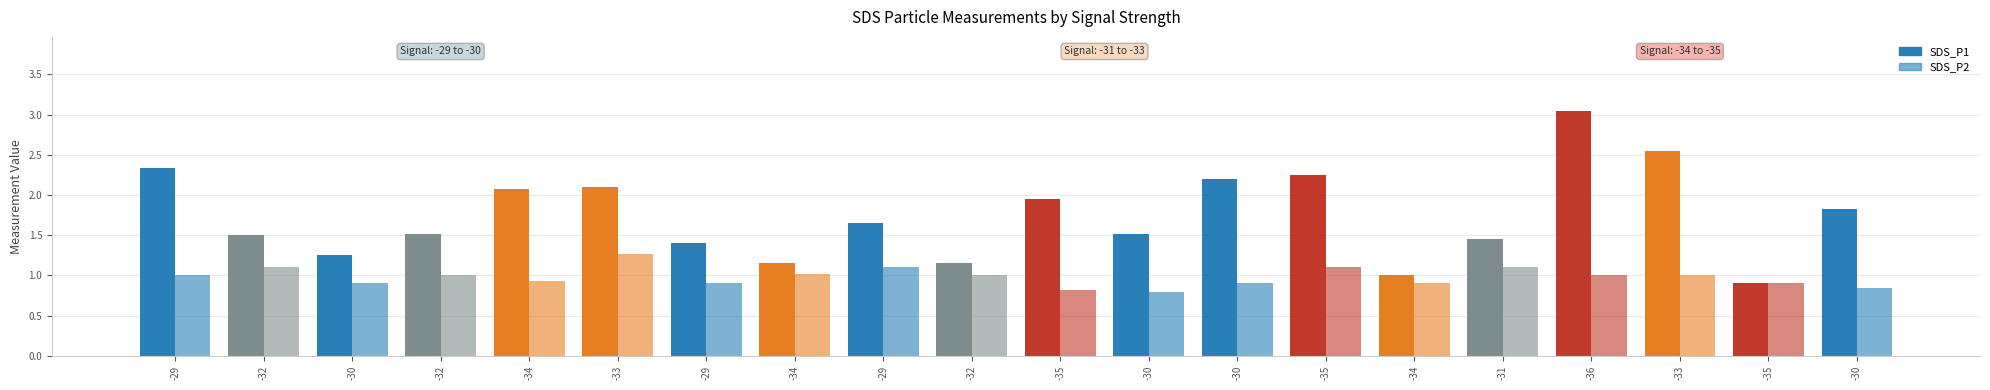

True or false: SDS_P2 has a value of 1.1 at -29.

True